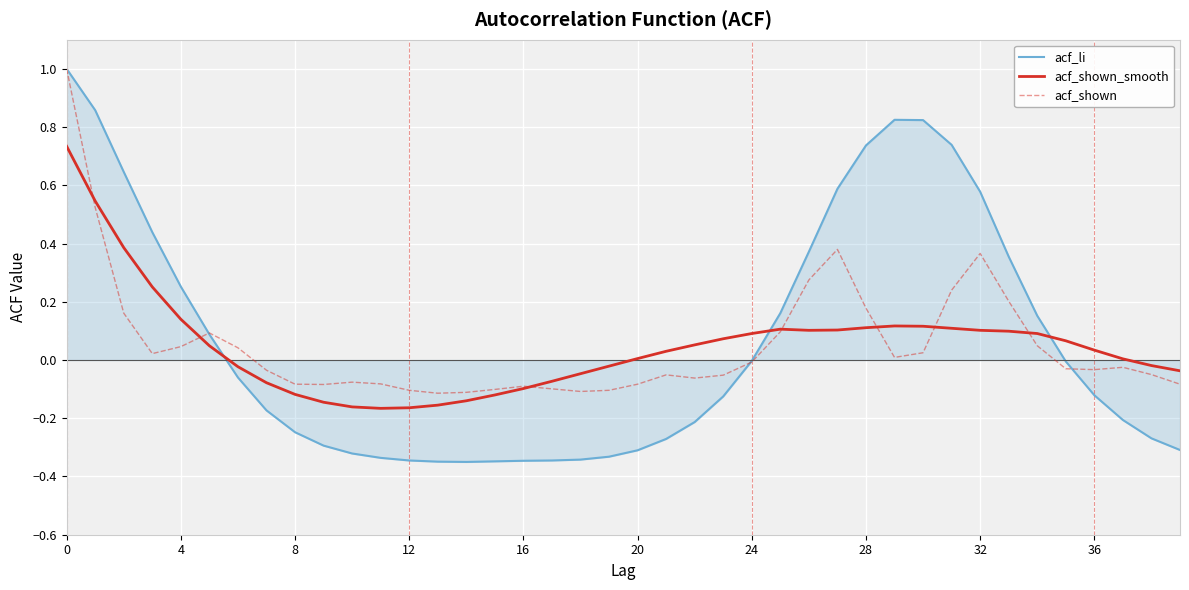

How many times do acf_li and acf_shown_smooth cross each other?

3